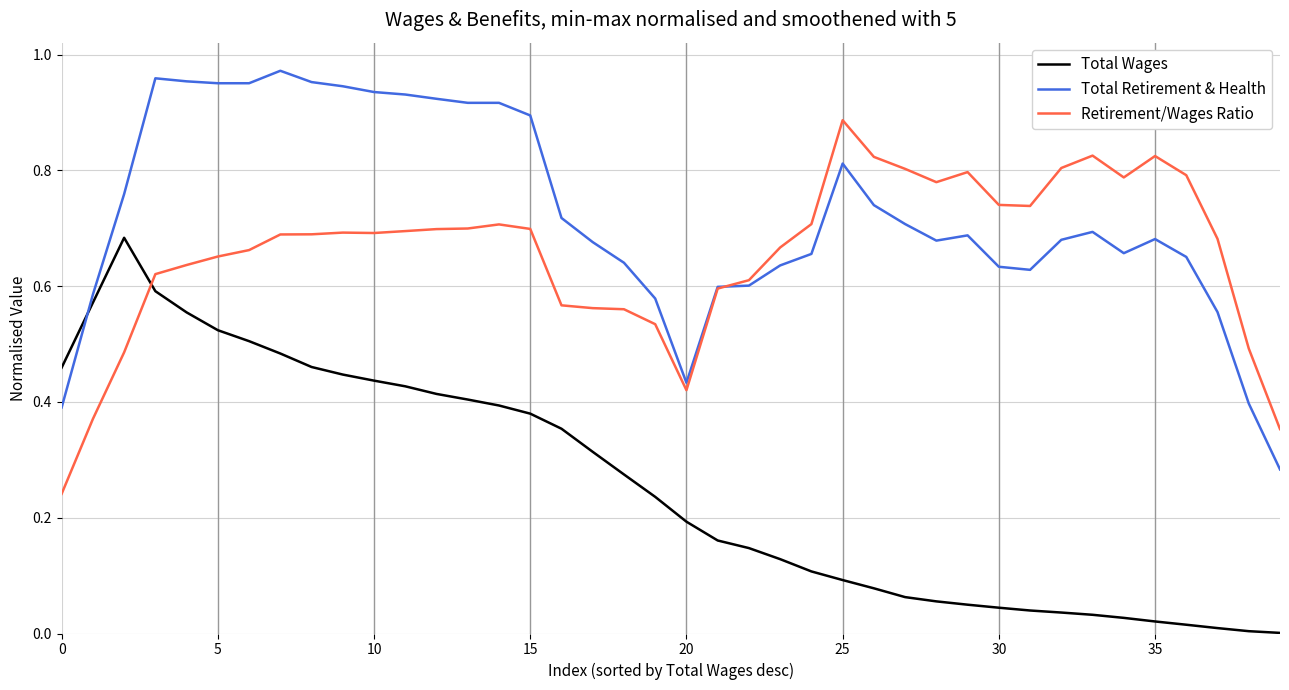

List the series in order of their peak value, lowest first.

Total Wages, Retirement/Wages Ratio, Total Retirement & Health